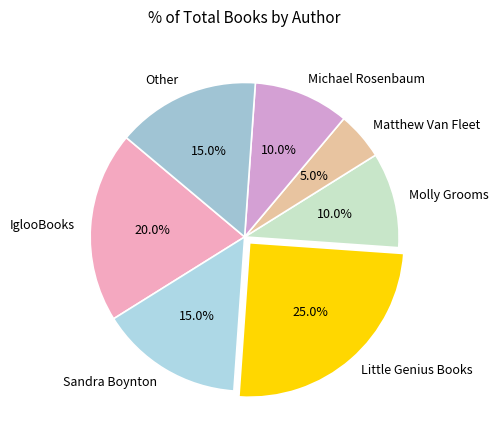

How many segments does this pie chart have?

7